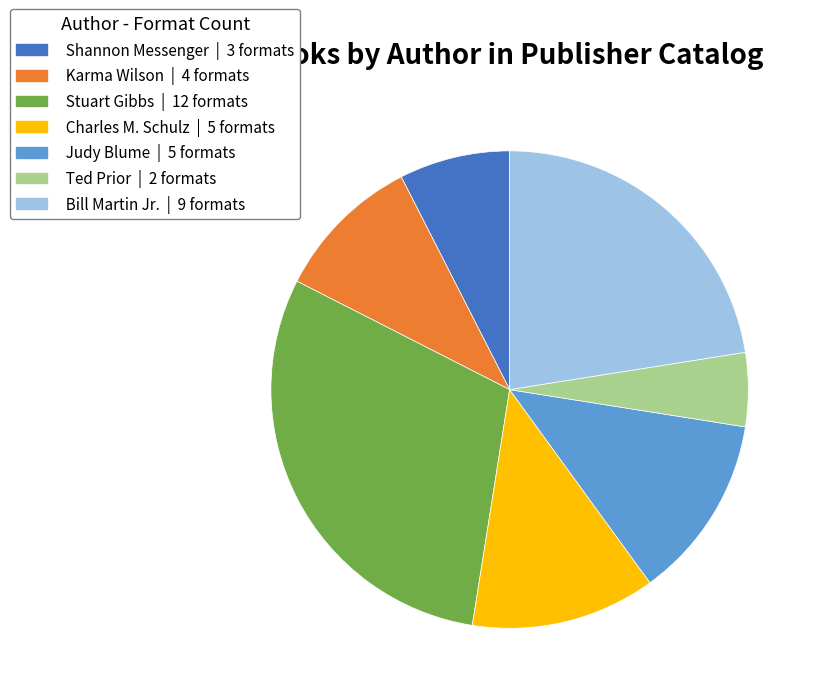

Is there any slice that represents more than half of the pie?

No